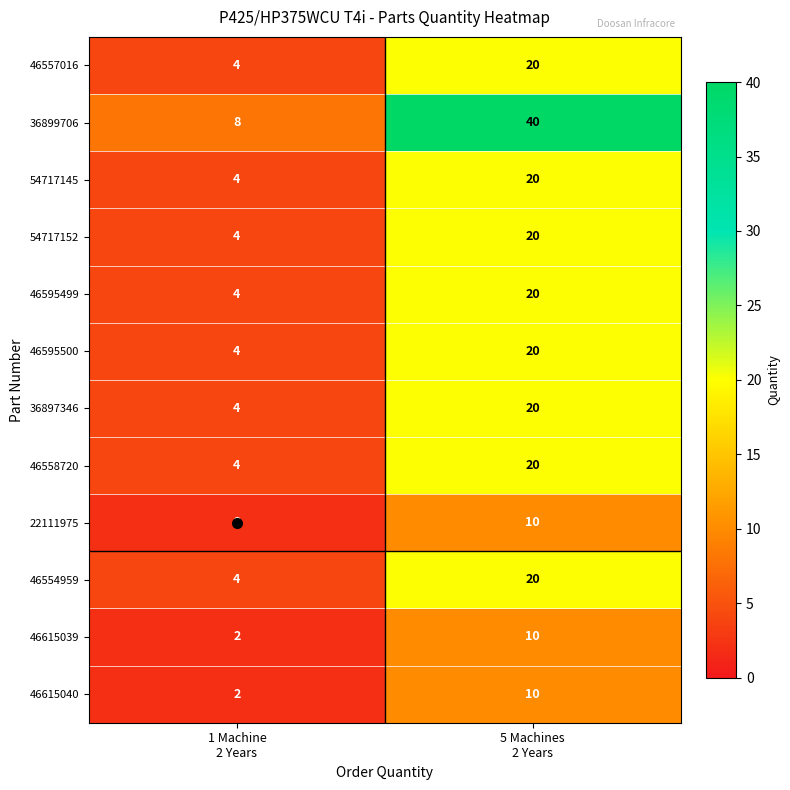

What is the average value of the 22111975 series?

6